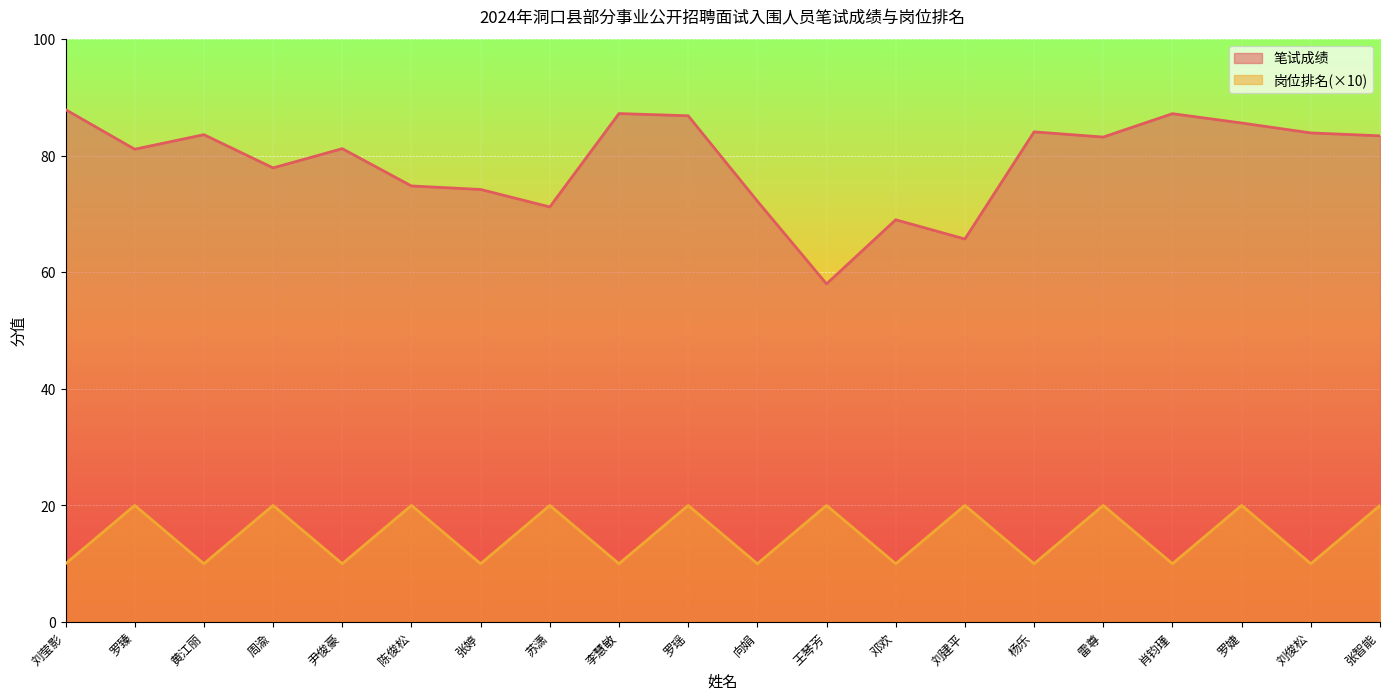

How many interior local valleys does the 岗位排名 series have?

9